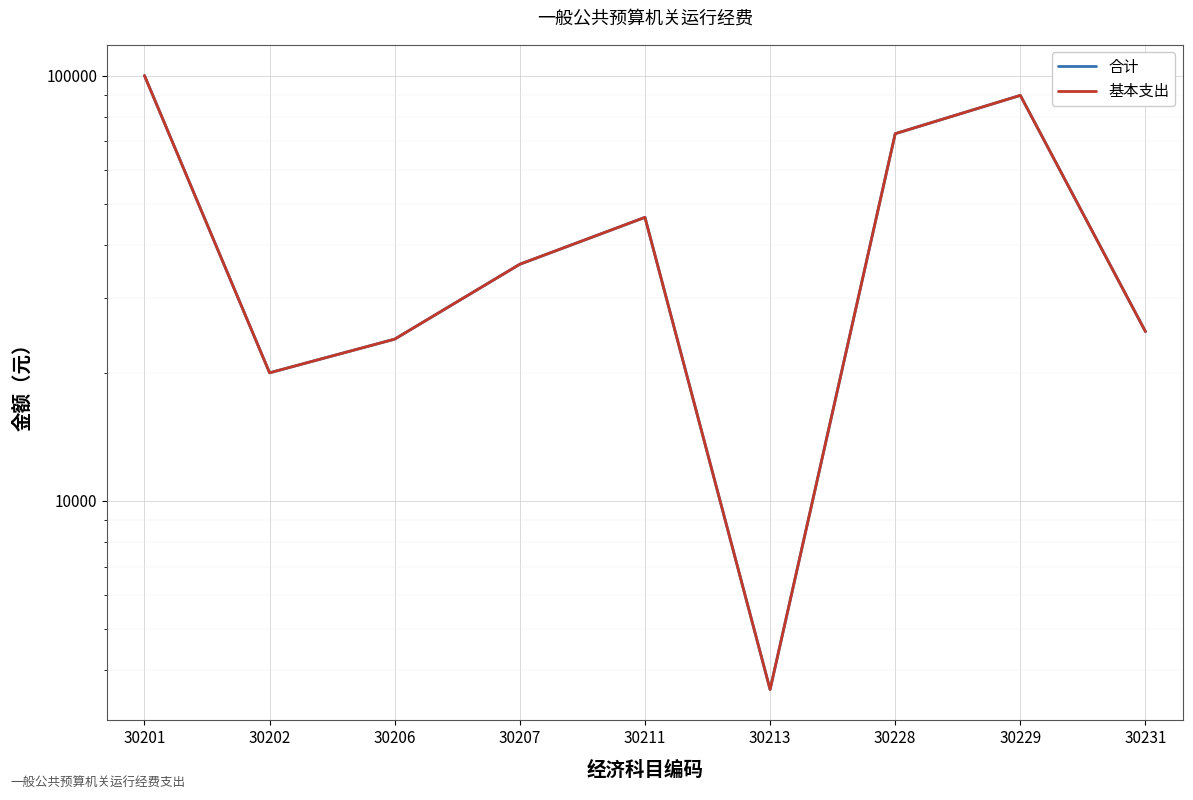

List the labels in order of 合计 value, largest first.

30201, 30229, 30228, 30211, 30207, 30231, 30206, 30202, 30213